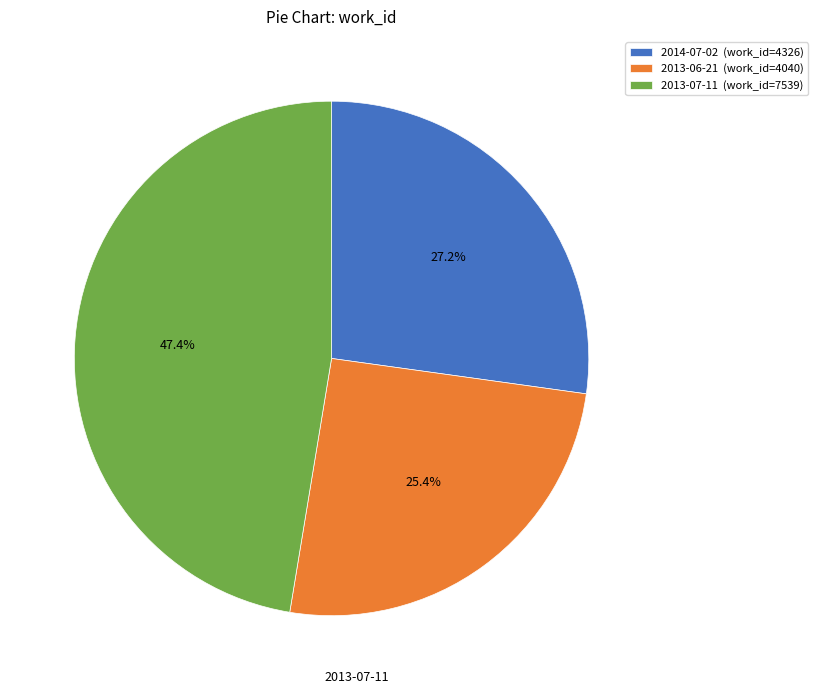

To the nearest percent, what is the difference between the 2013-07-11 and 2014-07-02 slice percentages?

20%